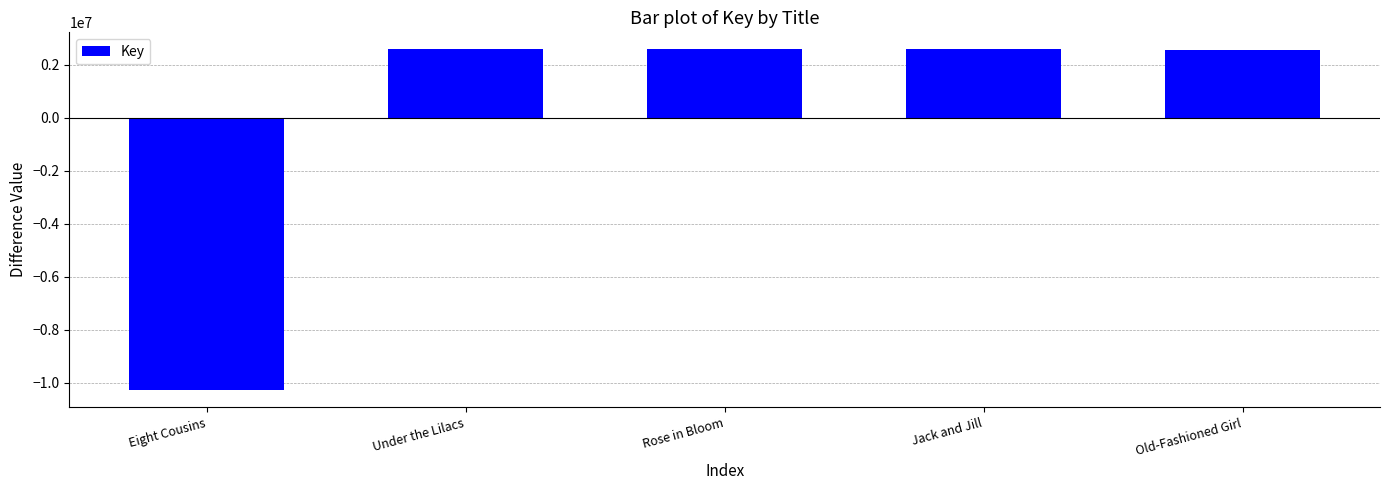

What is the label of the 4th bar from the right?

Under the Lilacs